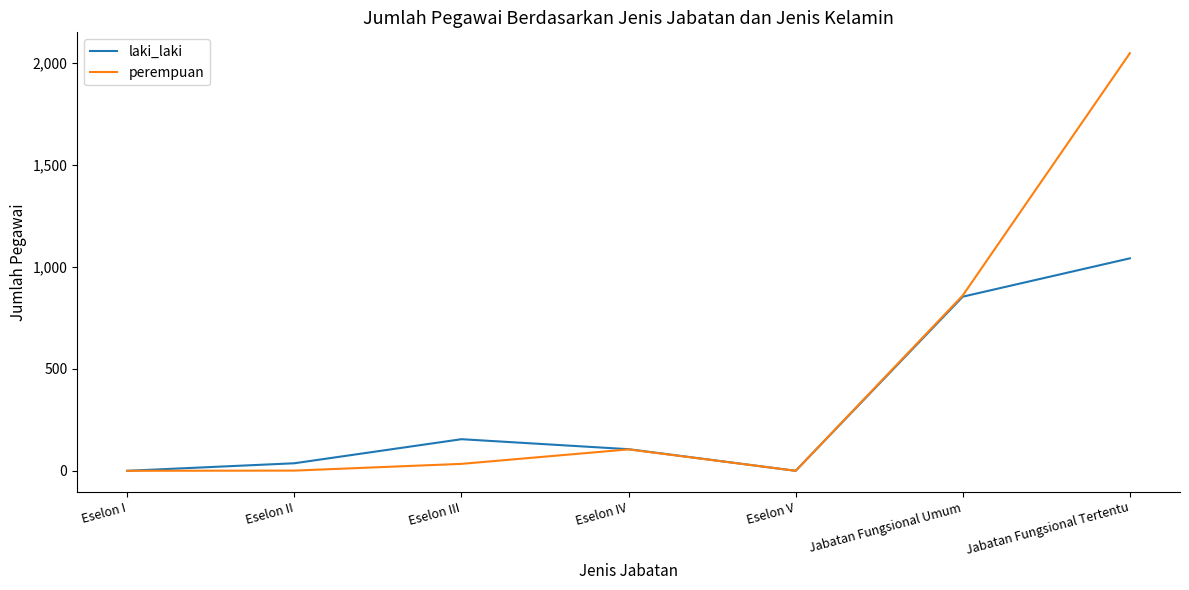

Which series changed the most between Eselon I and Eselon IV?

laki_laki